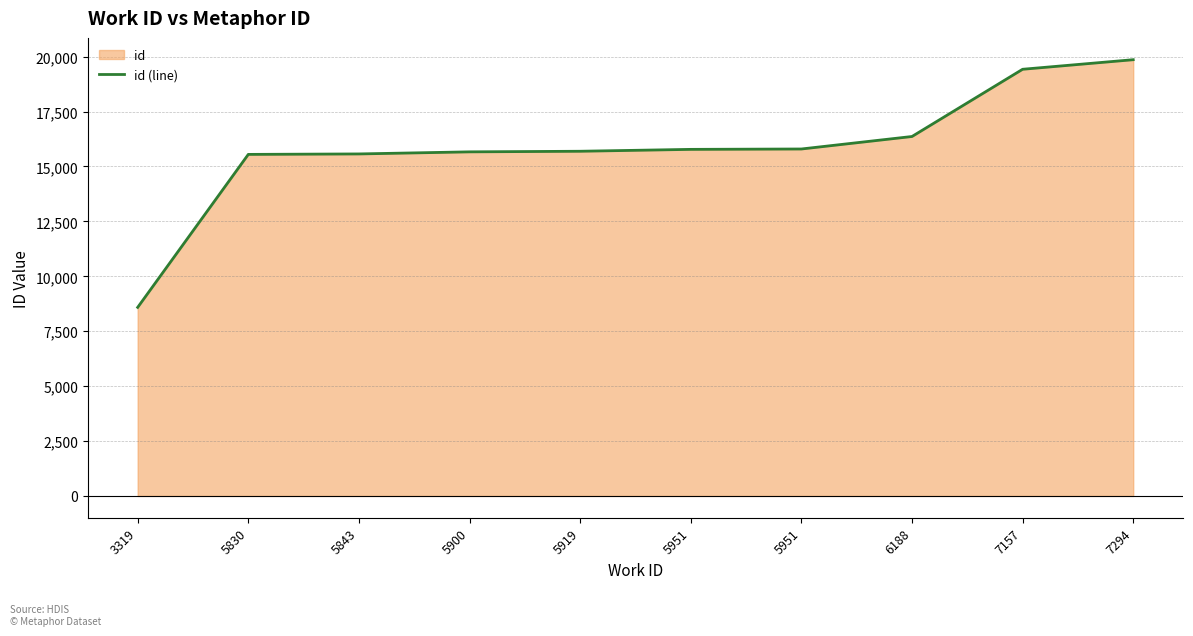

At which label does the data first exceed 15780?

5951